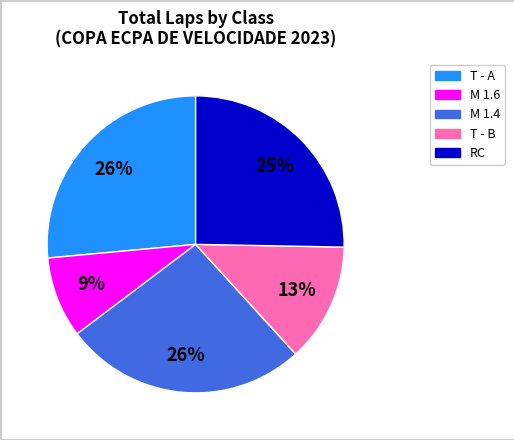

Count the number of slices in the pie.

5